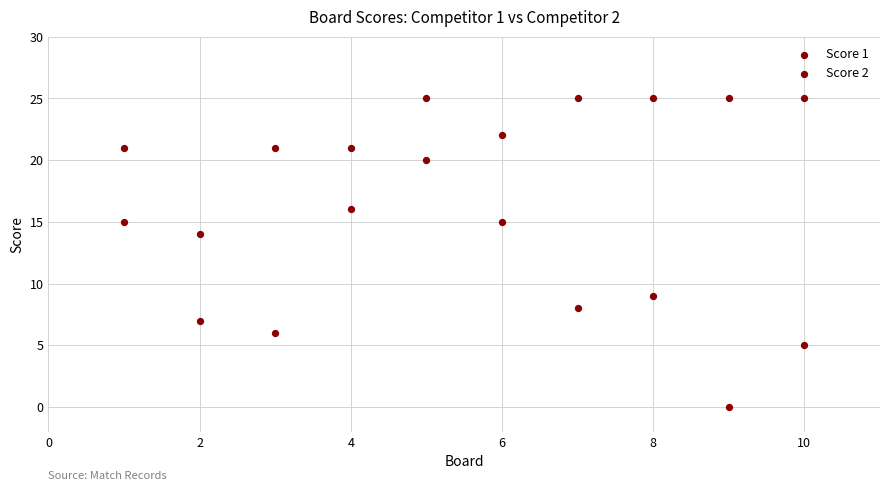

How many points are shown in the scatter plot?

20